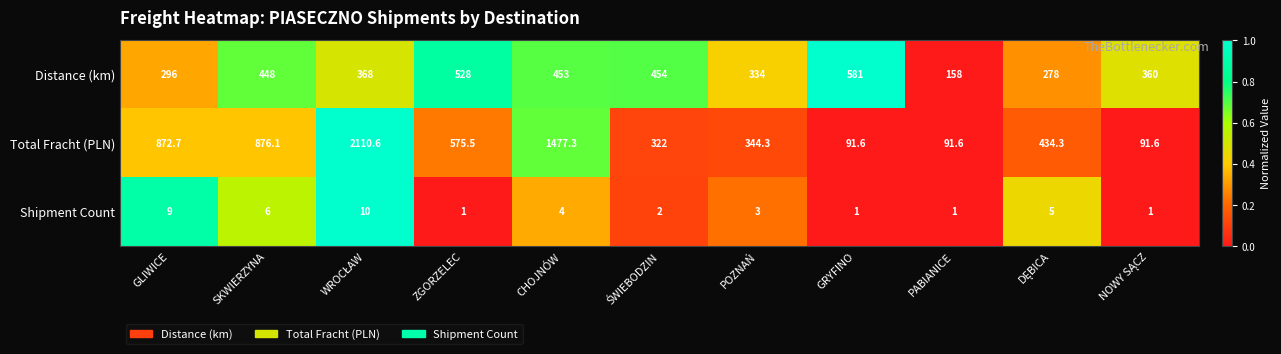

Count the number of categories in the chart.

11